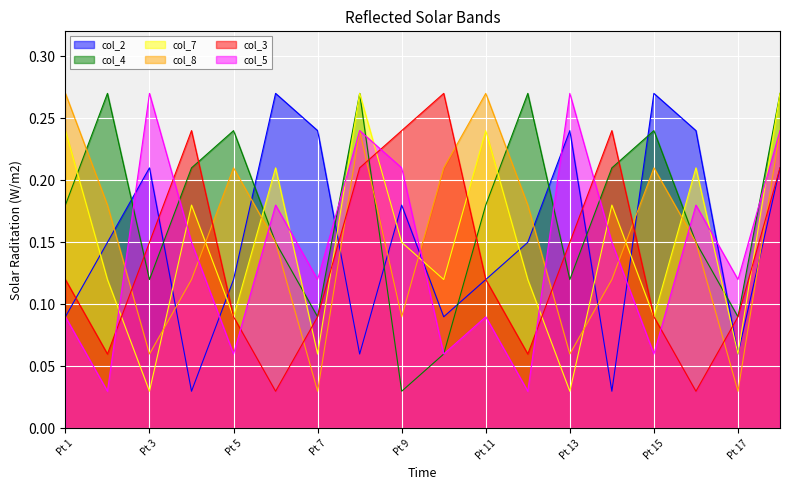

What are all the series names shown in the legend?

col_2, col_4, col_7, col_8, col_3, col_5